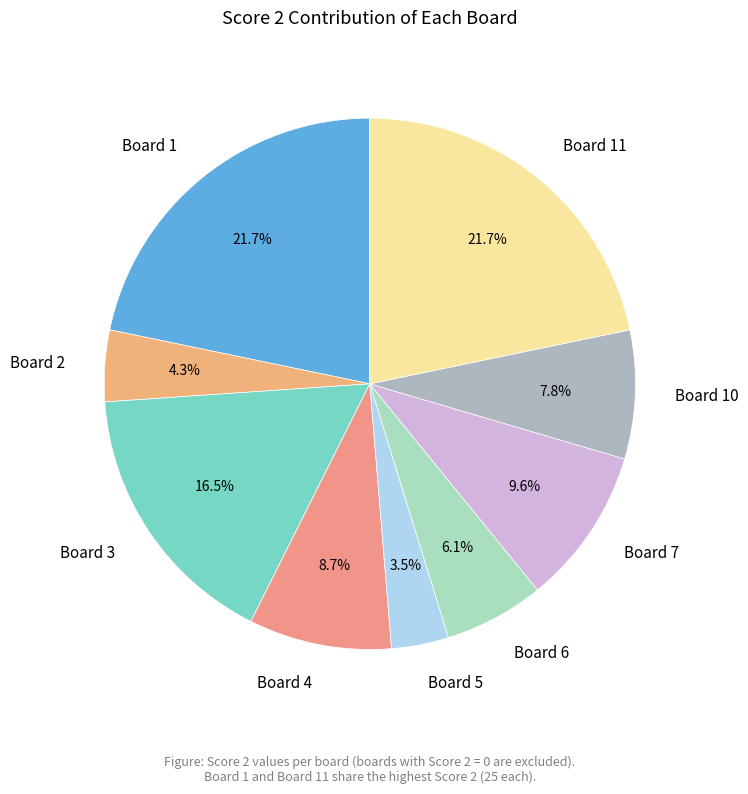

Which category has the smallest portion of the pie?

Board 5